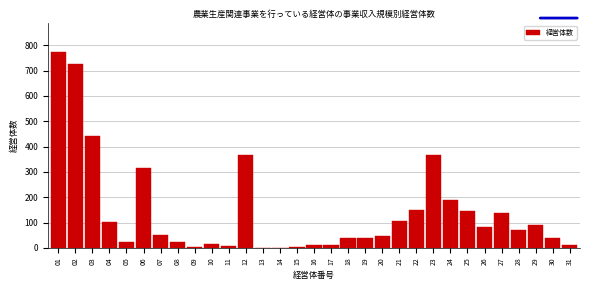

Approximately how many times larger is the value at 18 compared to 04?

0.4